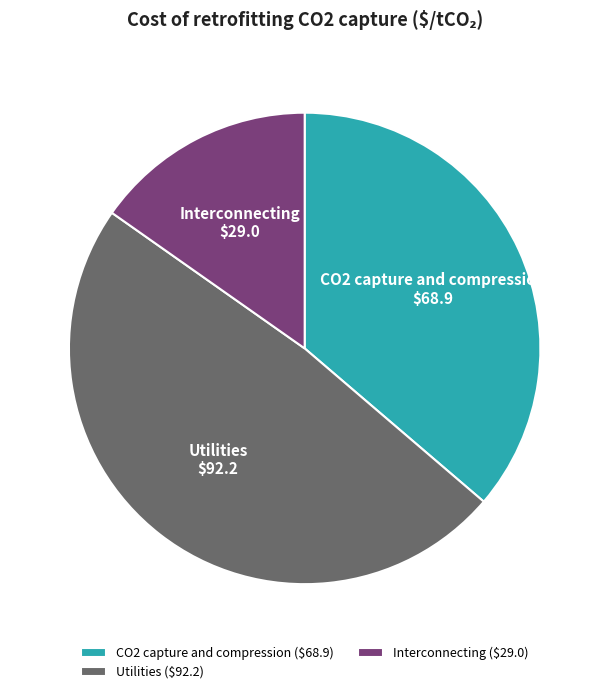

Which category has the biggest portion of the pie?

Utilities